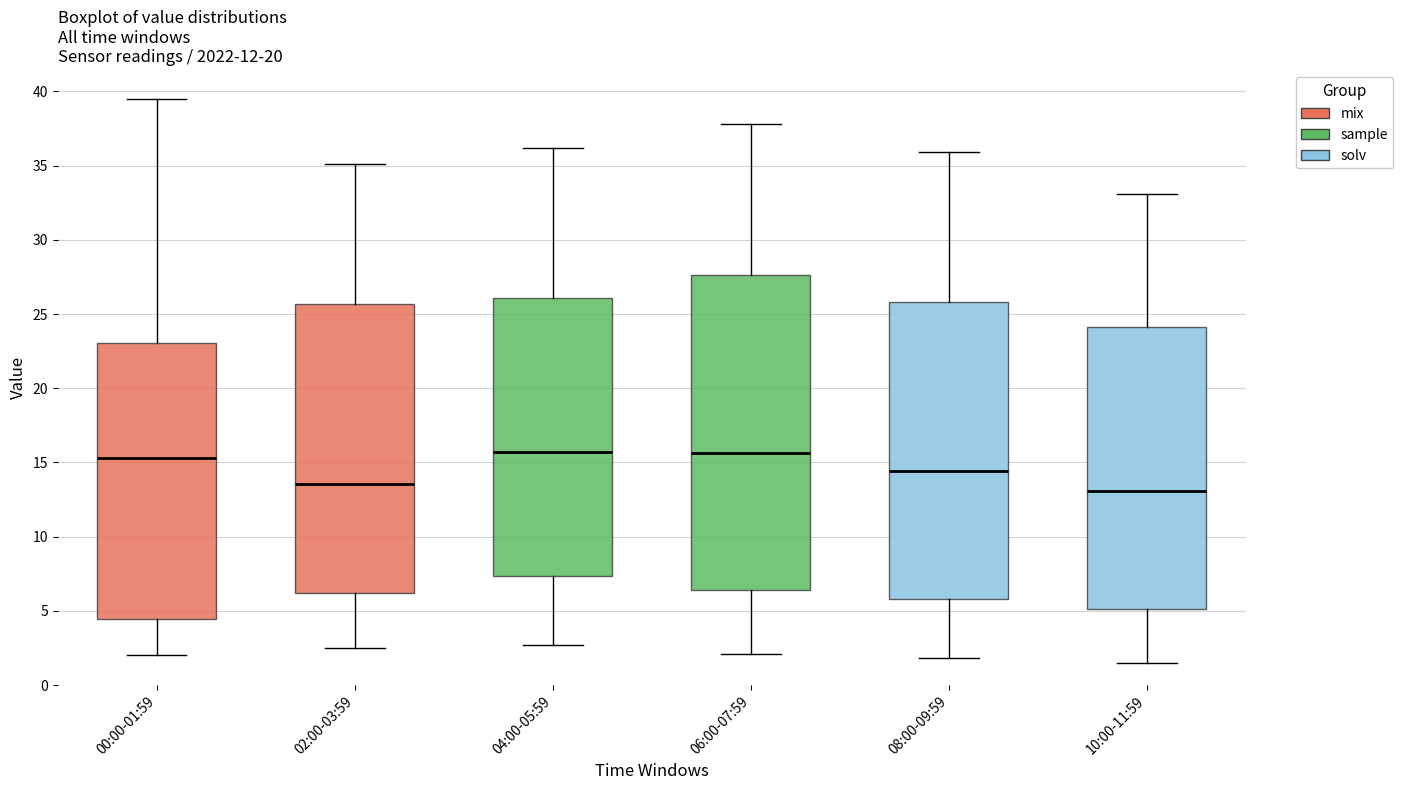

Reading left to right, transcribe this box plot: for each box, give where its median line is, the range the box spans, and where its two whiskers end, as read against the y-axis. The values are not printed on the chart, so give them approximately, as read against the axis.

00:00-01:59: median 15.5, box 4.5 to 23.0, whiskers 2.0 to 39.5
02:00-03:59: median 13.5, box 6.0 to 25.5, whiskers 2.5 to 35.0
04:00-05:59: median 15.5, box 7.5 to 26.0, whiskers 2.5 to 36.0
06:00-07:59: median 15.5, box 6.5 to 27.5, whiskers 2.0 to 38.0
08:00-09:59: median 14.5, box 6.0 to 26.0, whiskers 2.0 to 36.0
10:00-11:59: median 13.0, box 5.0 to 24.0, whiskers 1.5 to 33.0